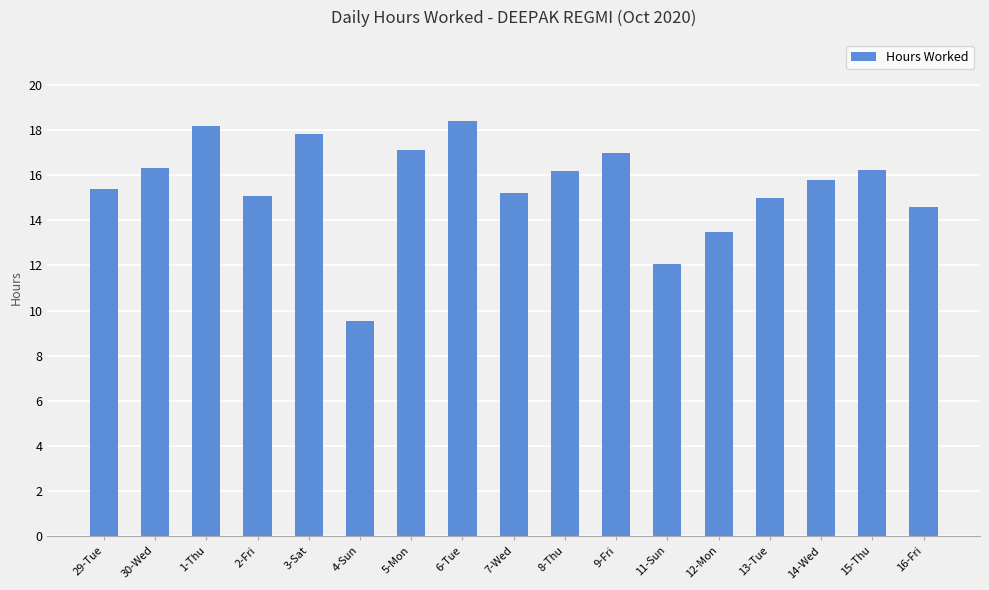

What is the change in value from 5-Mon to 13-Tue?

-2.1